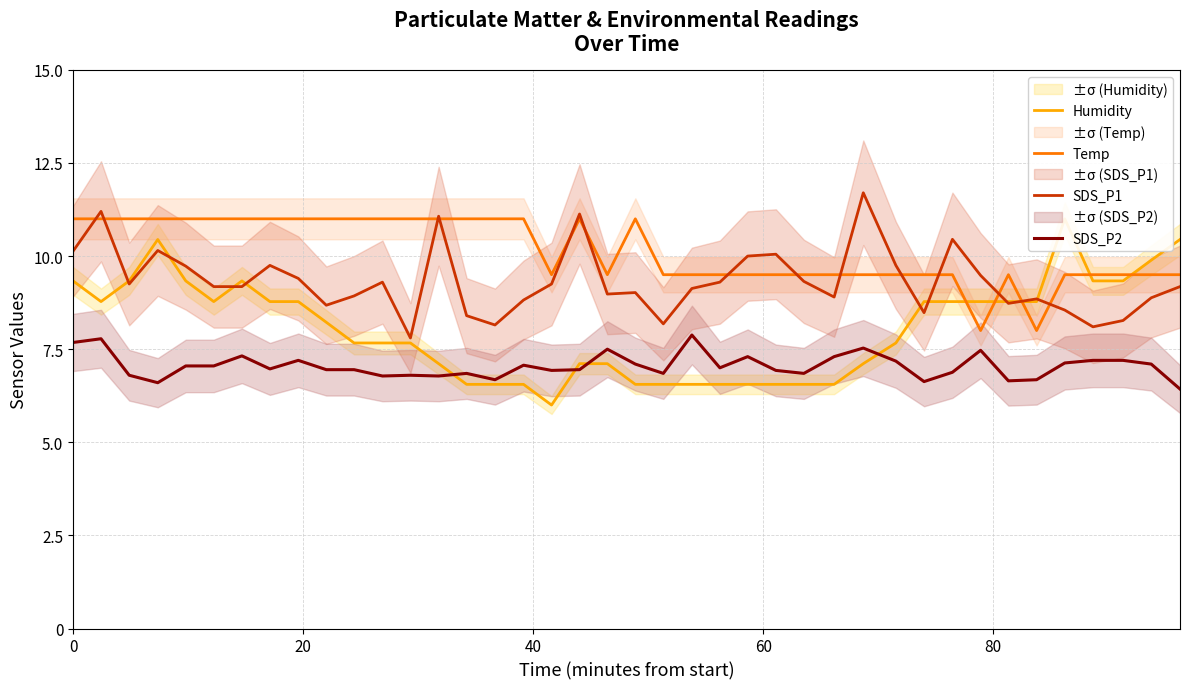

What is the minimum value for SDS_P1?

7.8